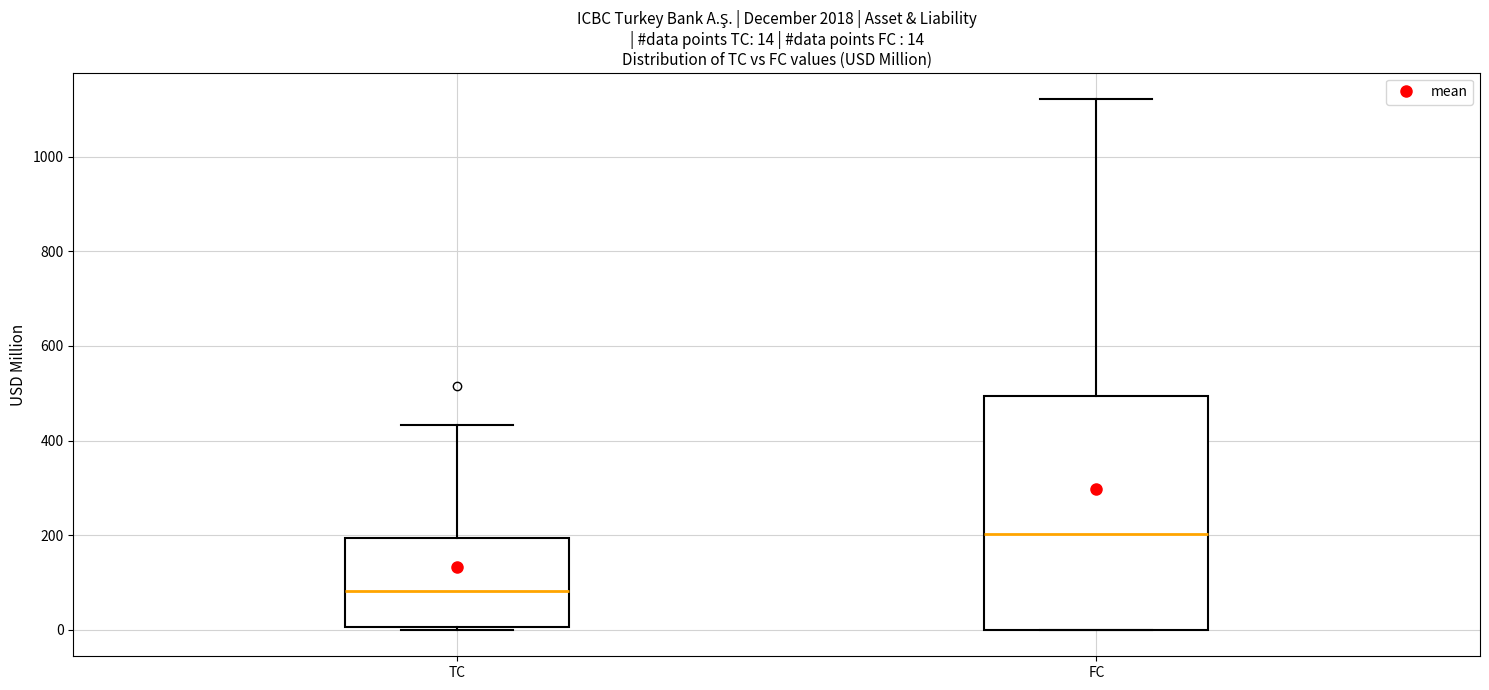

Which box has the lowest median line?

TC